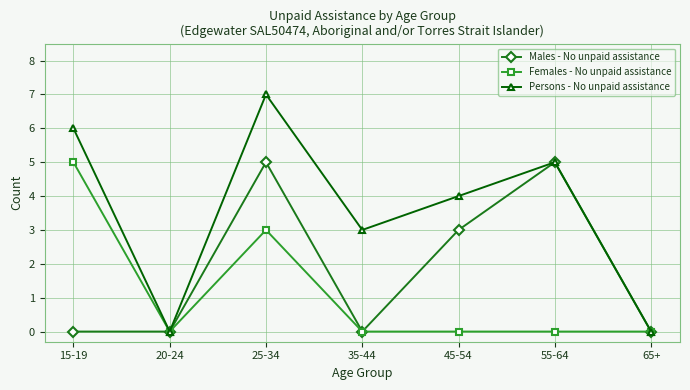

Which series has the largest range (max minus min)?

Persons - No unpaid assistance